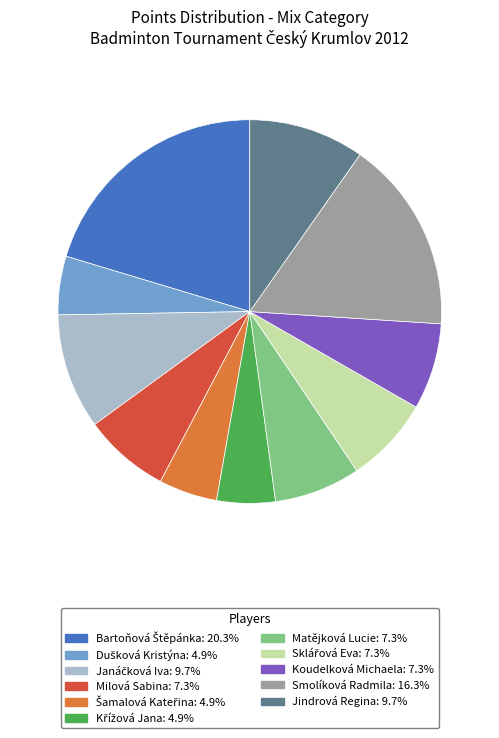

Does Jindrová Regina represent more than half of the total?

No